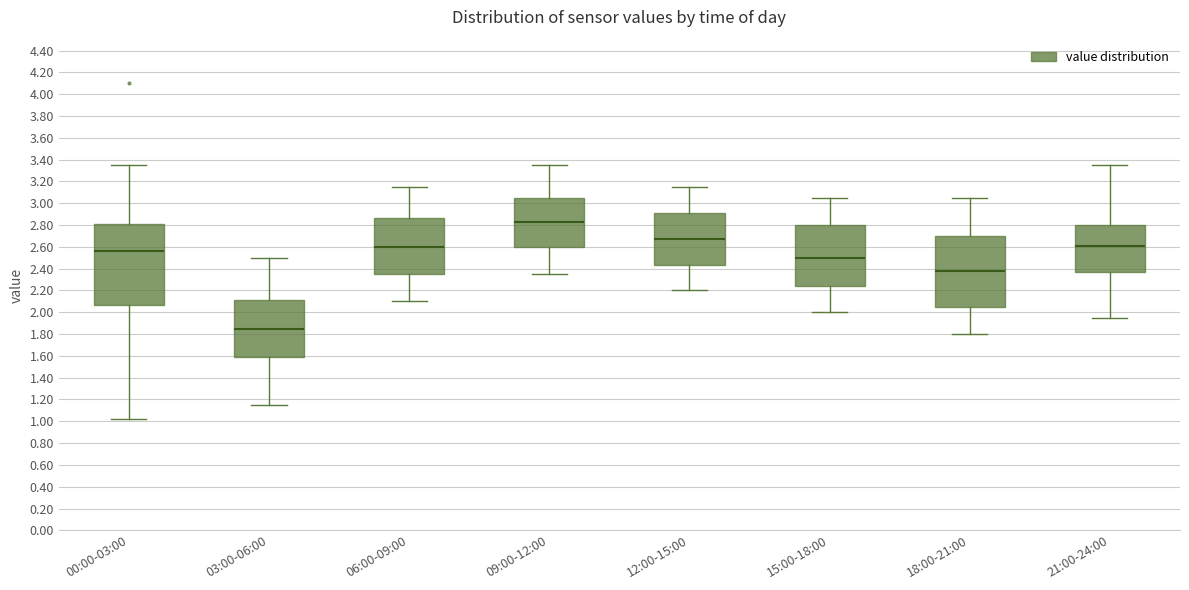

Which box's median line is the lowest?

03:00-06:00